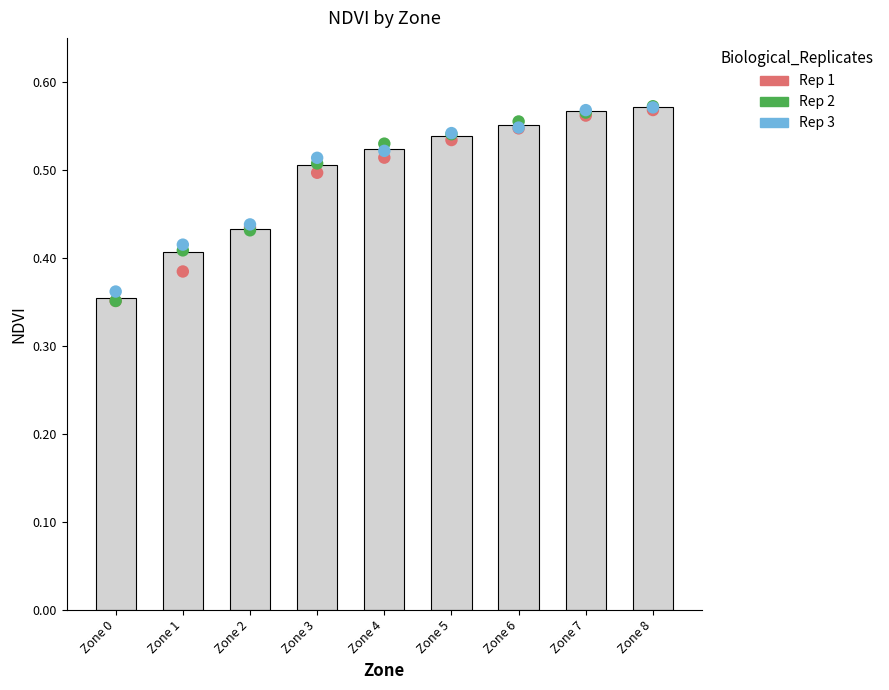

Is the value of Rep 3 at Zone 5 greater than the value of Rep 2 at Zone 5?

Yes